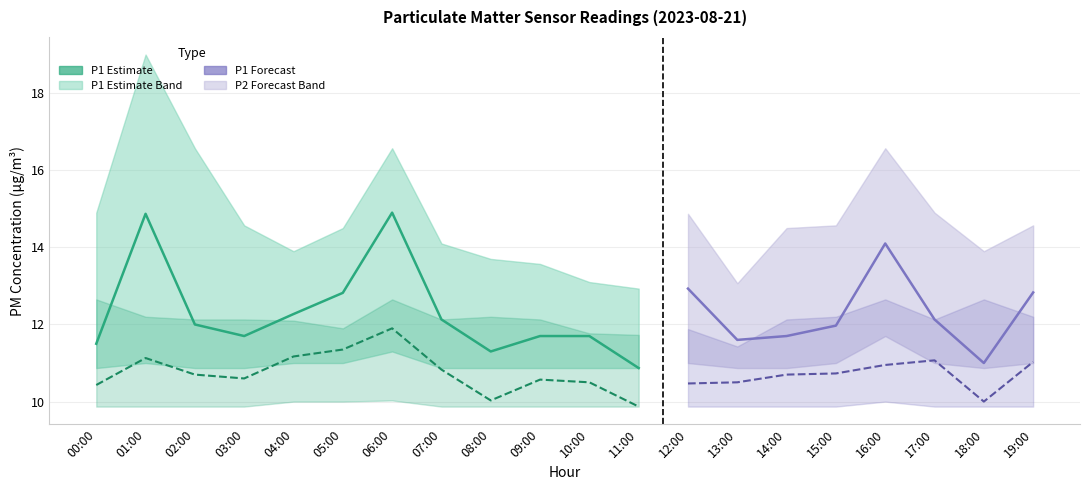

True or false: P1 has a value of 10.9 at 11:00.

True